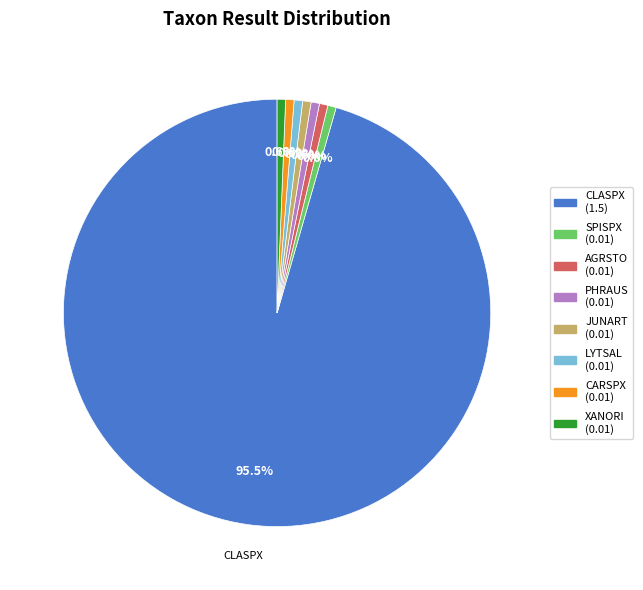

To the nearest percent, what is the combined percentage of JUNART and LYTSAL?

1%